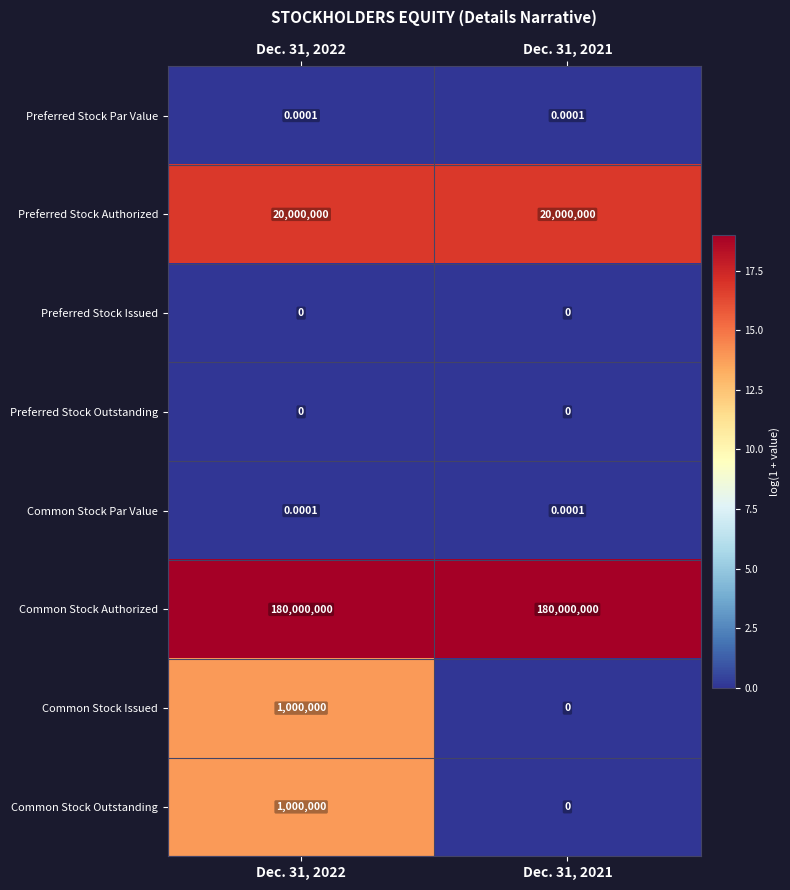

Which series has the largest total across all categories?

Common Stock Authorized